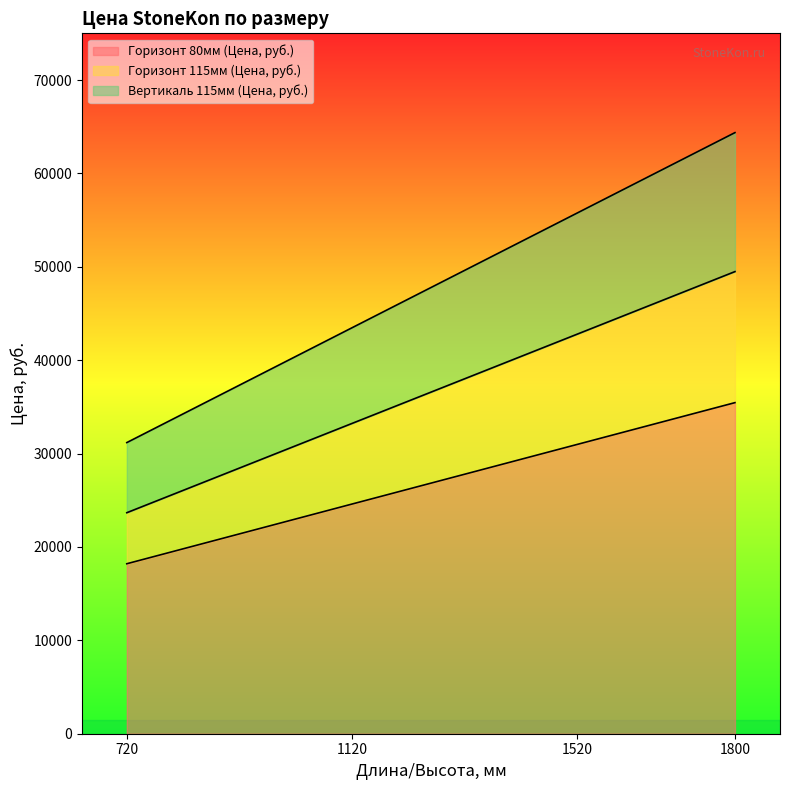

True or false: Горизонт 80мм (Цена, руб.) has more than 0 interior local peaks.

False